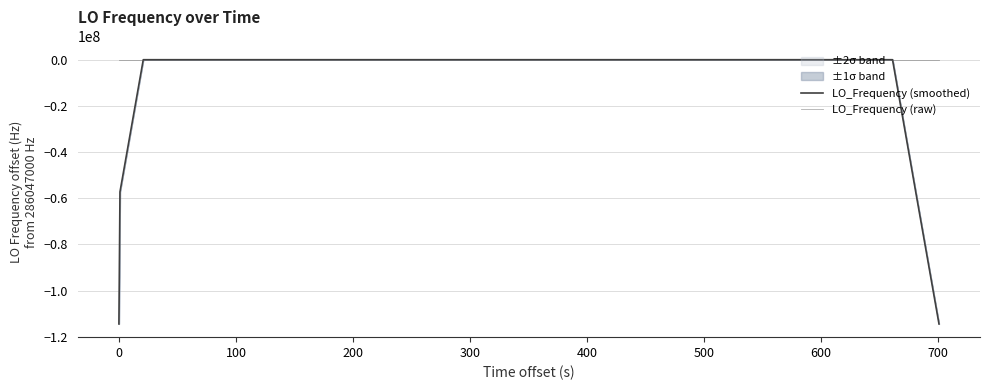

What is the maximum value for LO_Frequency (smoothed)?

5.5